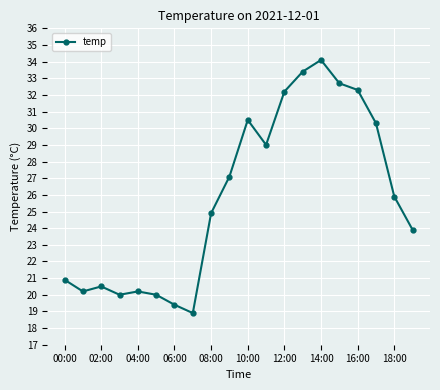

What is the average value?

25.8